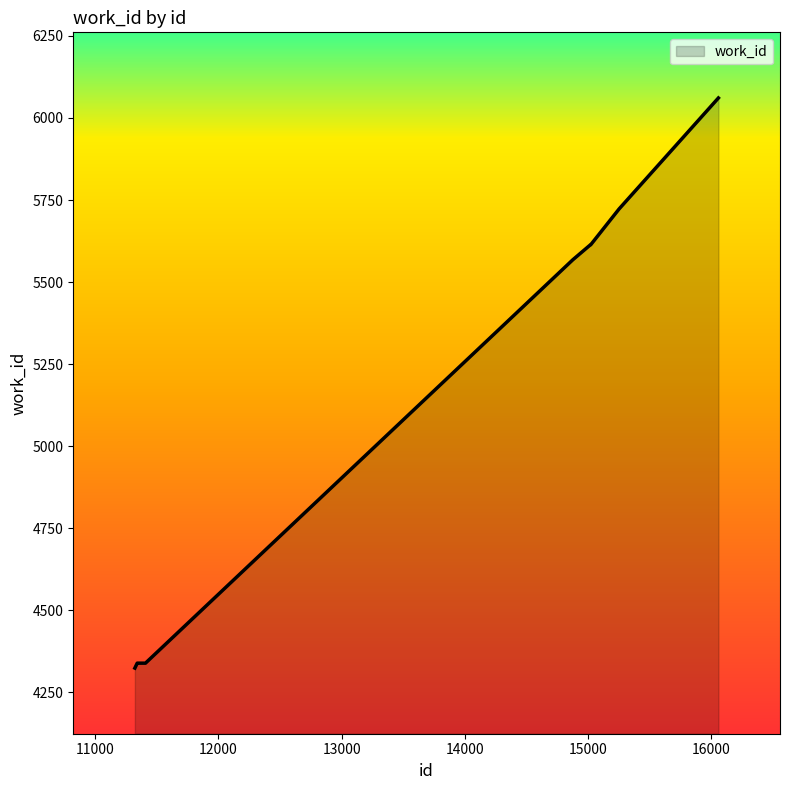

What is the greatest value displayed?

6061